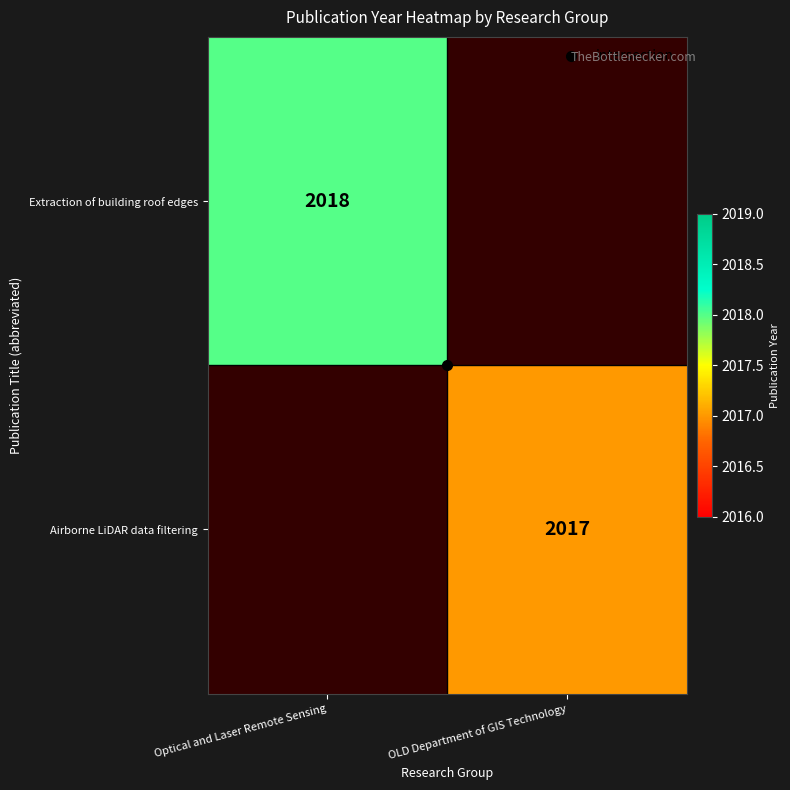

List the series in order of their peak value, highest first.

Extraction of building roof edges, Airborne LiDAR data filtering